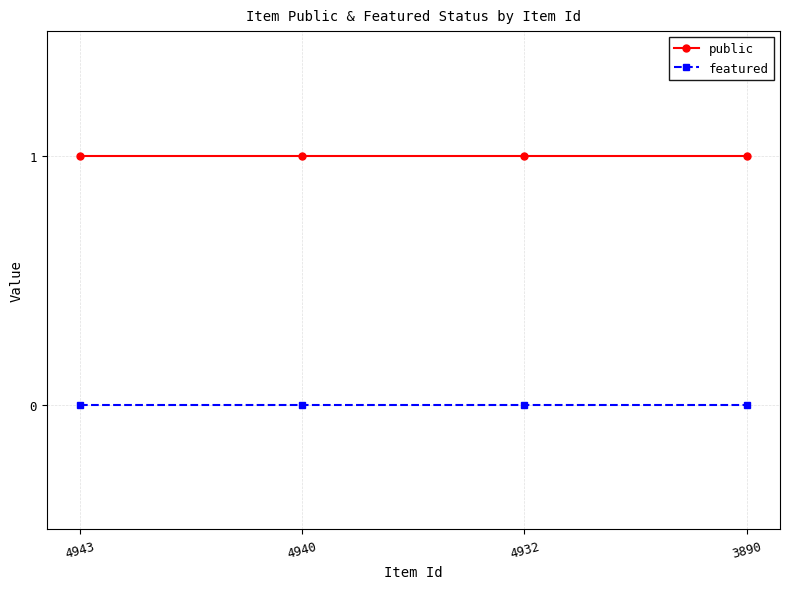

Rank the series by their average value, from highest to lowest.

public, featured